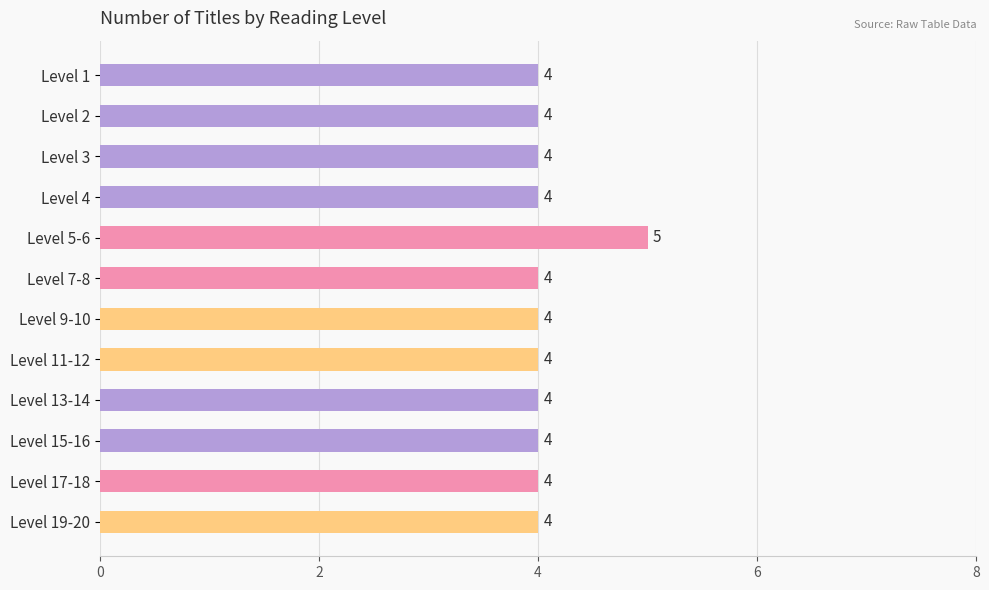

Reading bottom to top, what are all the values shown in this chart?

4	4	4	4	4	4	4	5	4	4	4	4